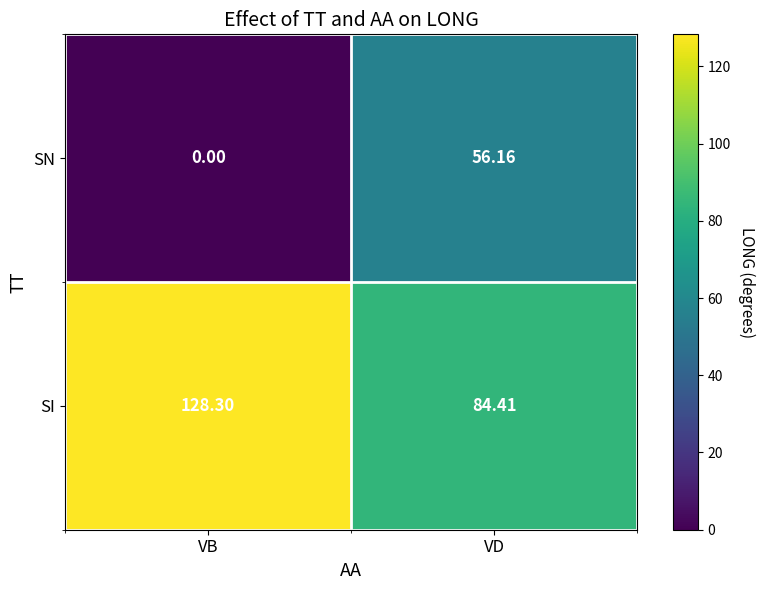

Which series changed the most between VB and VD?

SN